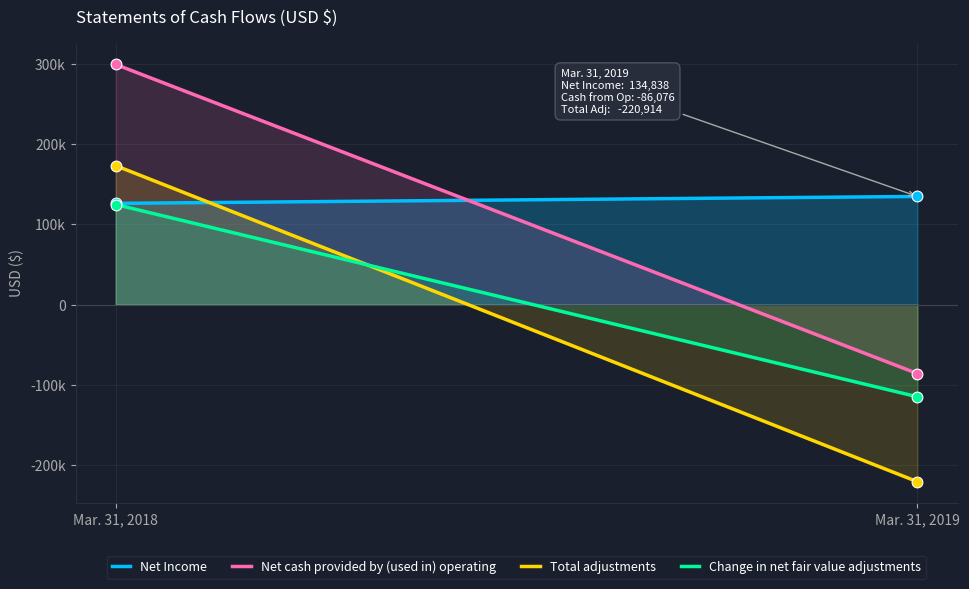

Which series has the widest spread of Y values?

Total adjustments